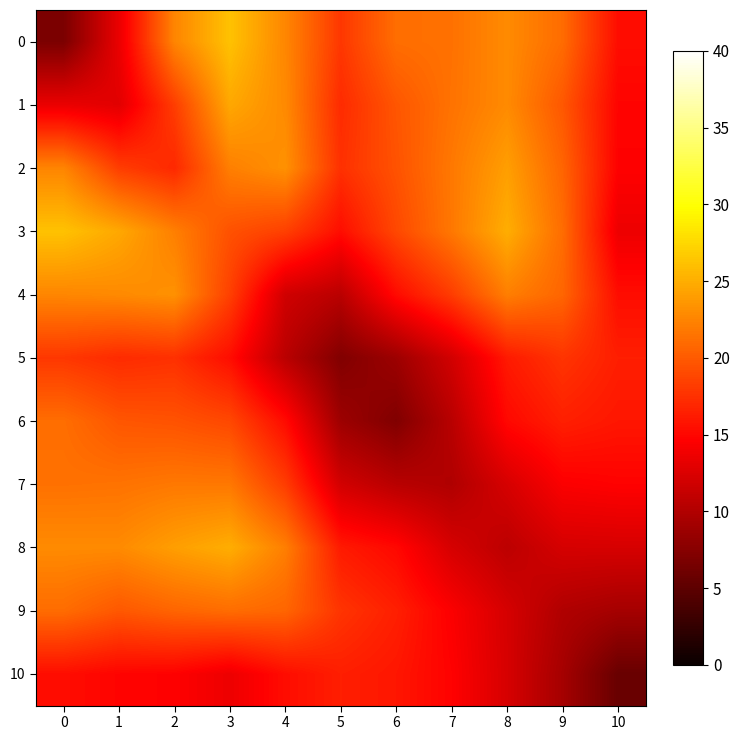

Rank the series at 2 from highest to lowest value.

row_8, row_4, row_0, row_3, row_7, row_9, row_6, row_1, row_5, row_2, row_10